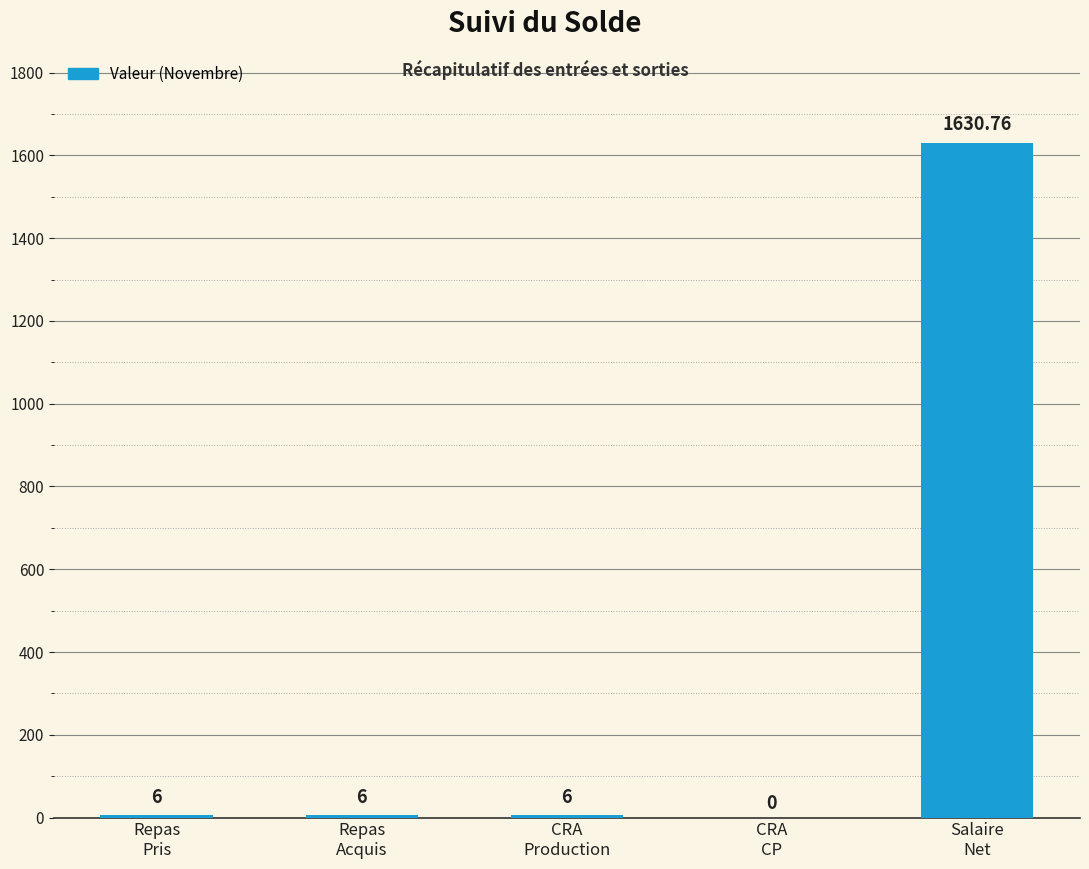

Which label corresponds to the largest value in the chart?

Salaire
Net